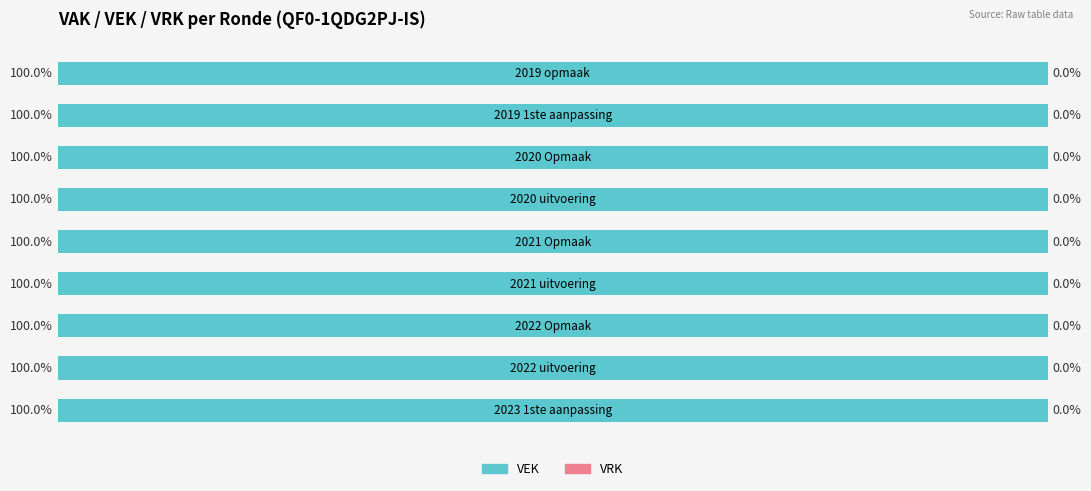

What is the sum of all VAK values?

286725